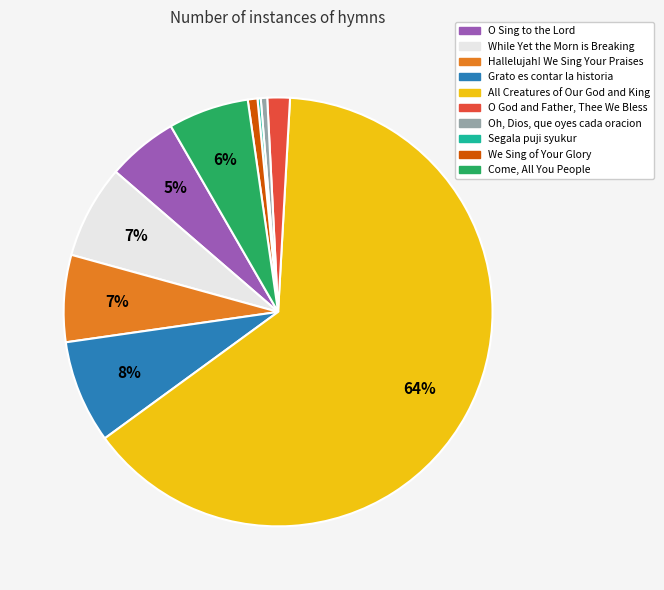

Is it true that Oh, Dios, que oyes cada oracion is 0% of the pie?

True